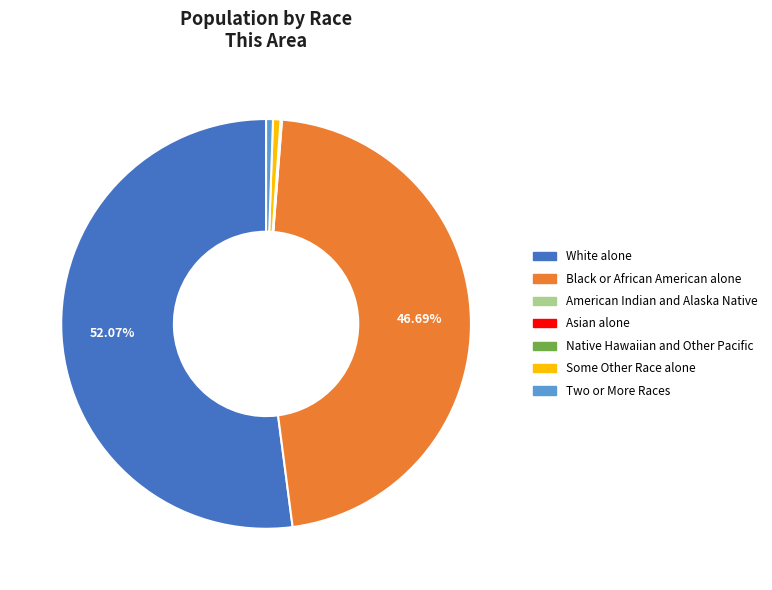

What is the majority slice?

White alone